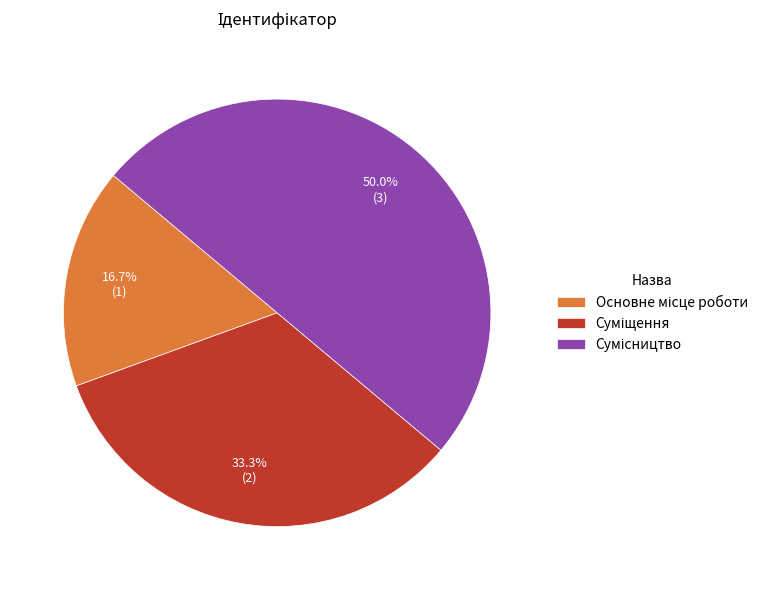

To the nearest percent, what portion does Сумісництво represent?

50%